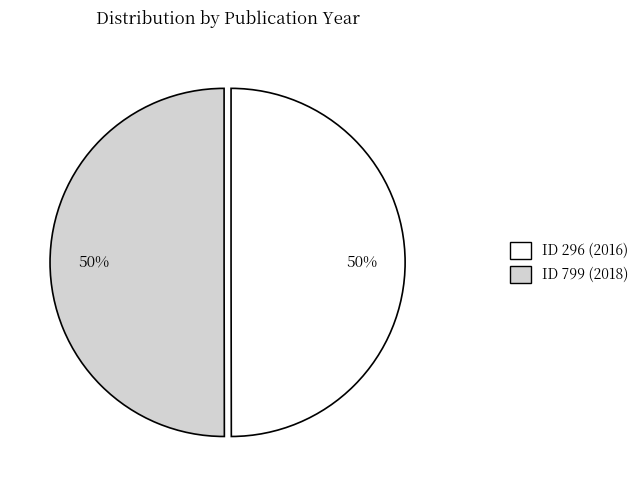

What percentage is the ID 296 (2016) slice, to the nearest percent?

50%